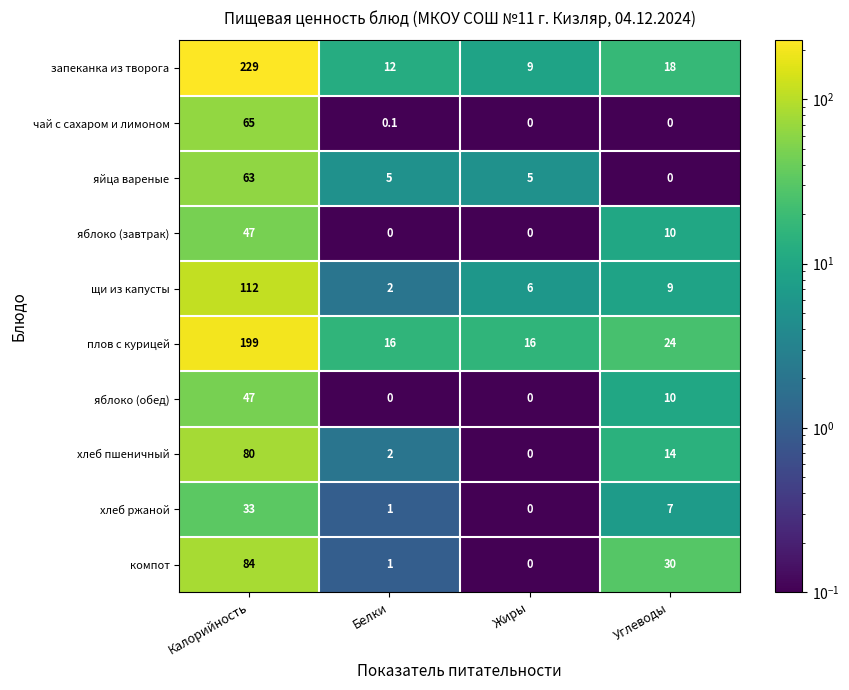

What is the difference between the highest and lowest values at Белки?

16.0